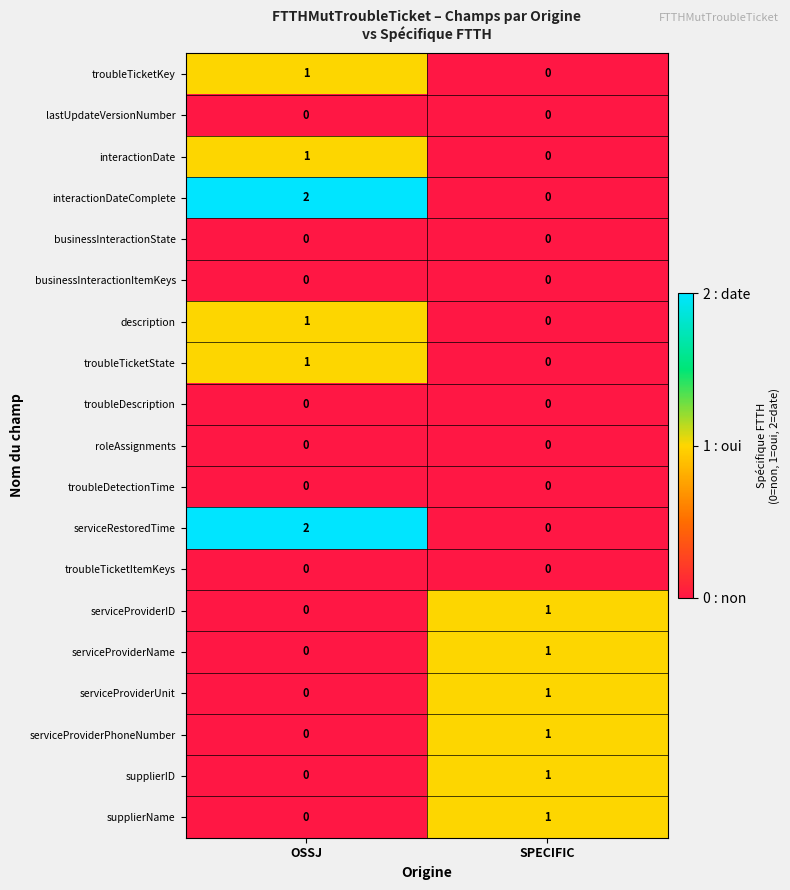

List the labels in order of serviceProviderName value, smallest first.

OSSJ, SPECIFIC